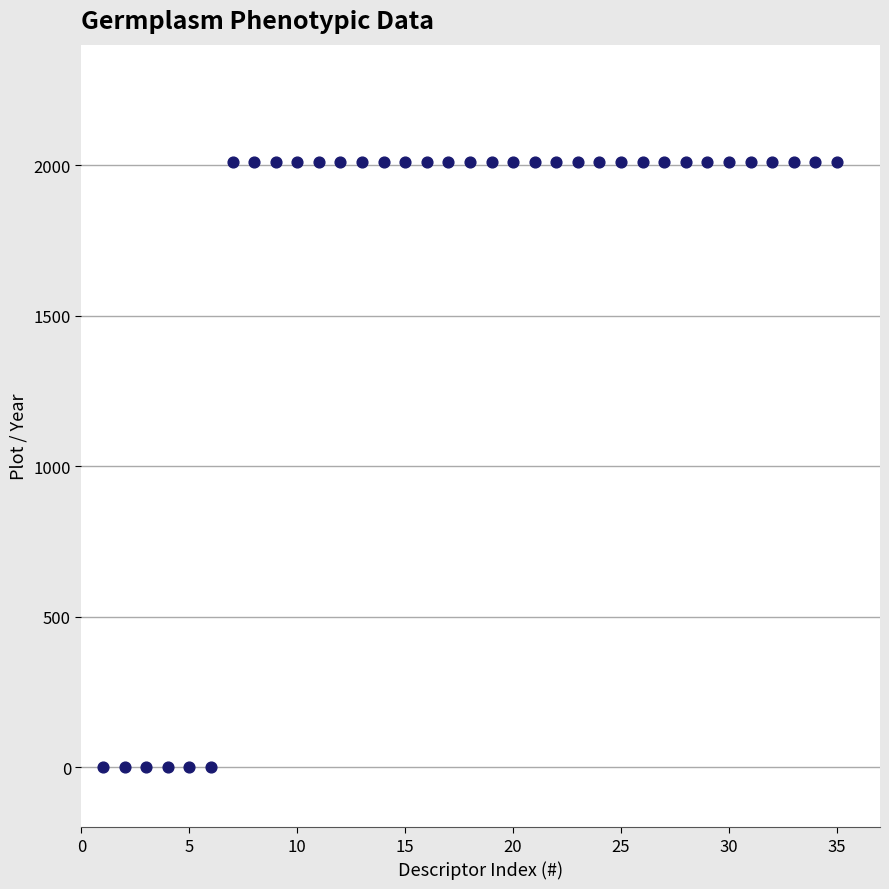

What is the range of Y values (max minus min)?

2009